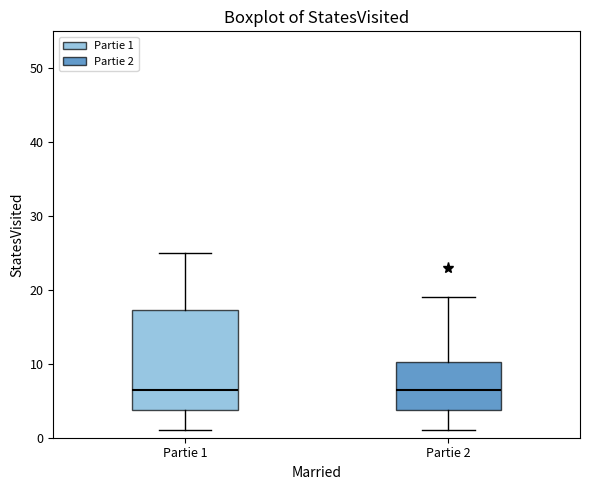

Reading left to right, read every box against the y-axis: the position of its median line, the range the box covers, and the ends of its whiskers. The values are not printed on the chart, so give them approximately, as read against the axis.

Partie 1: median 7, box 4 to 17, whiskers 1 to 25
Partie 2: median 7, box 4 to 10, whiskers 1 to 19